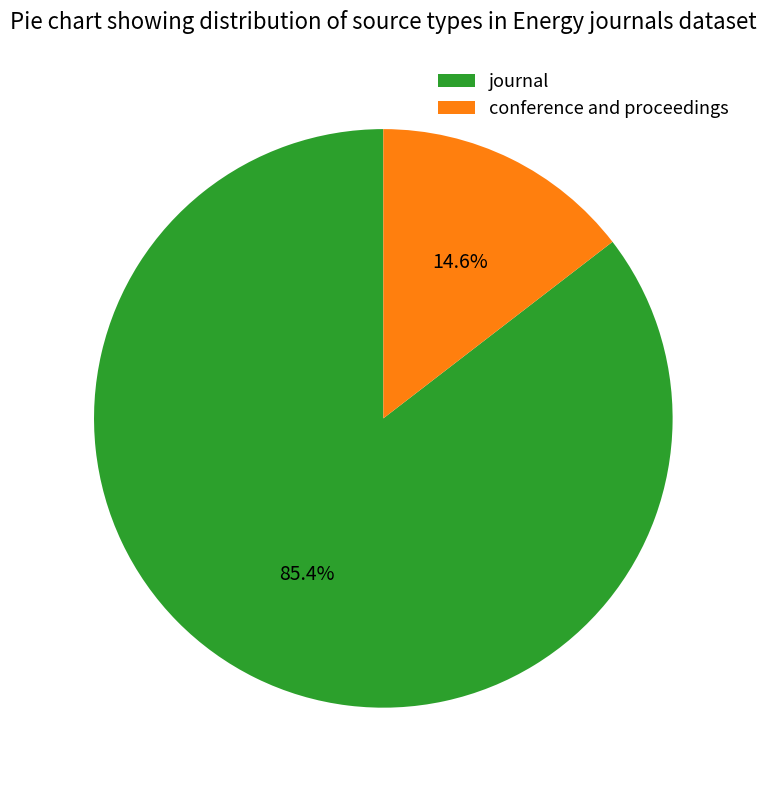

Which slice is the largest?

journal